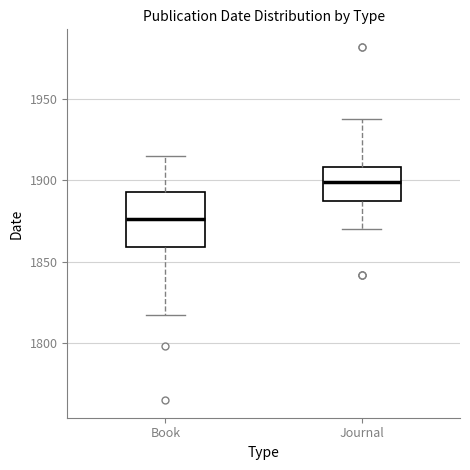

Which box has the highest median line?

Journal